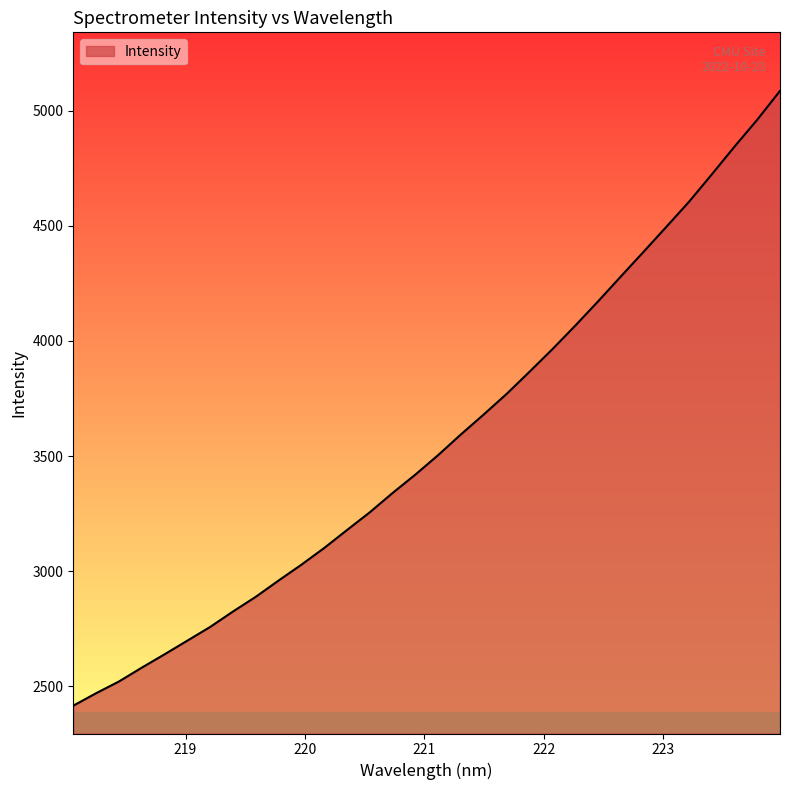

What is the maximum value shown in the chart?

5085.5